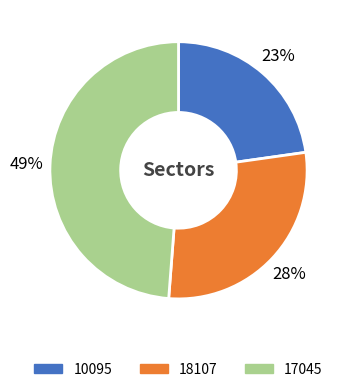

Between 17045 and 10095, which is larger?

17045